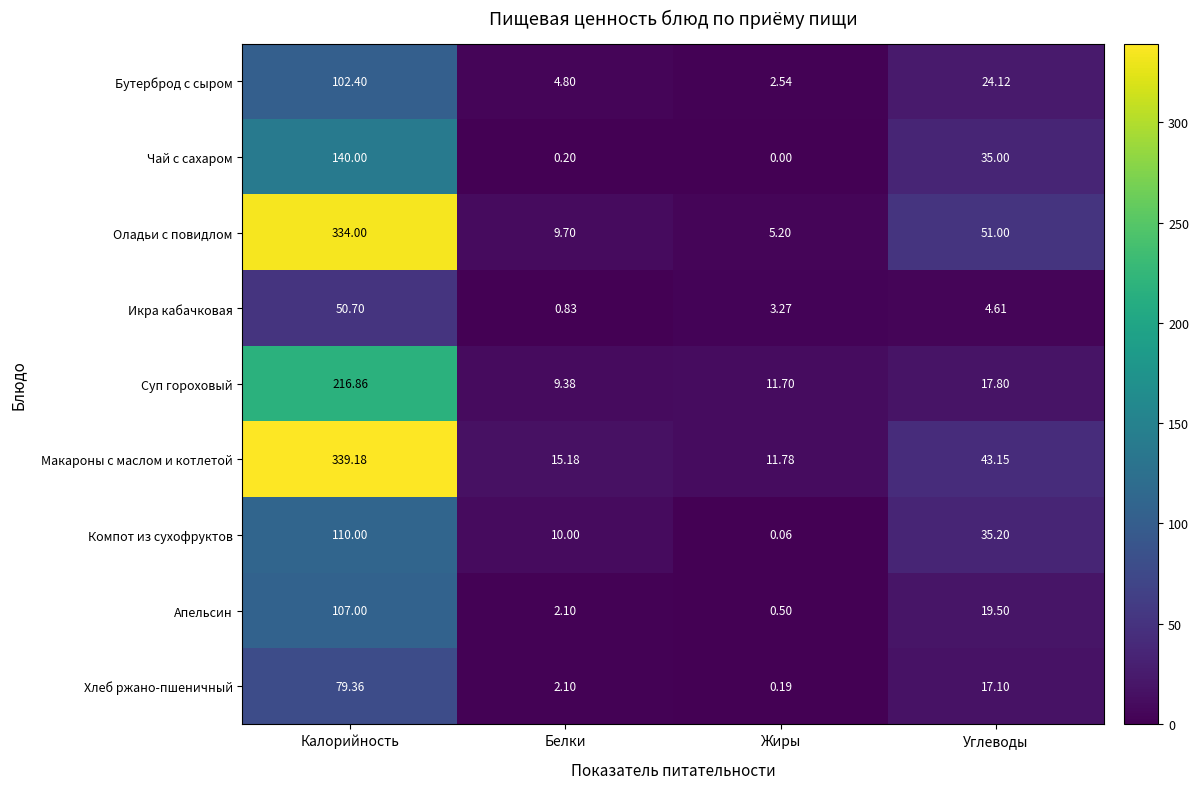

At which label does Бутерброд с сыром reach its minimum?

Жиры